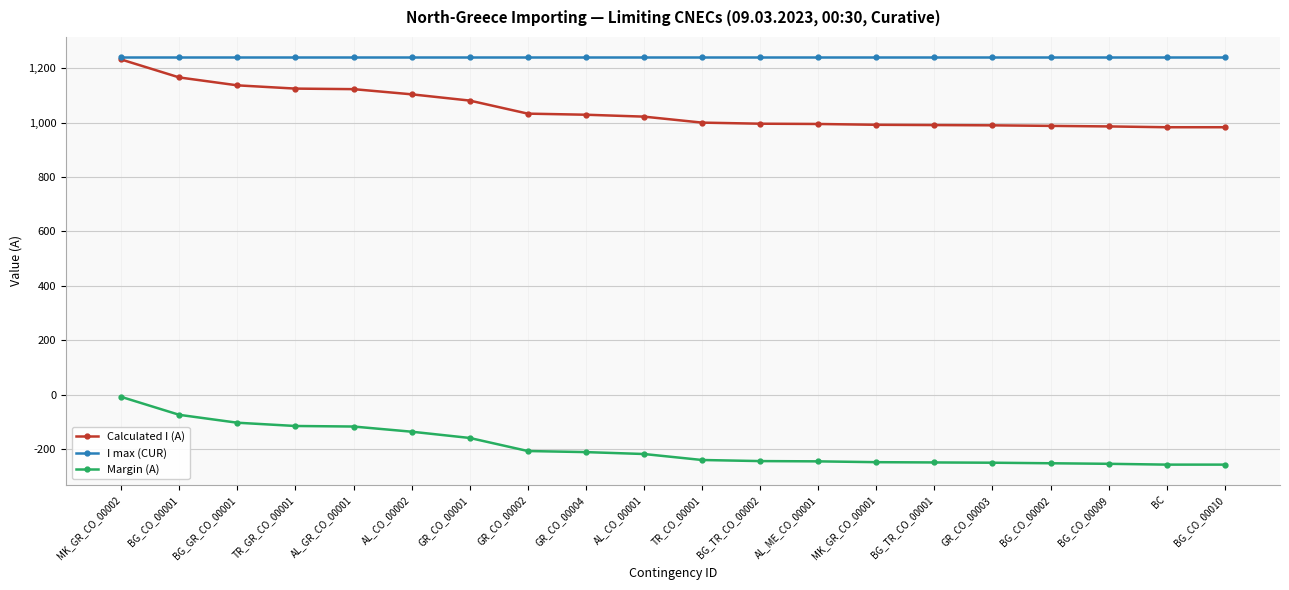

What is the minimum value shown in the chart?

-257